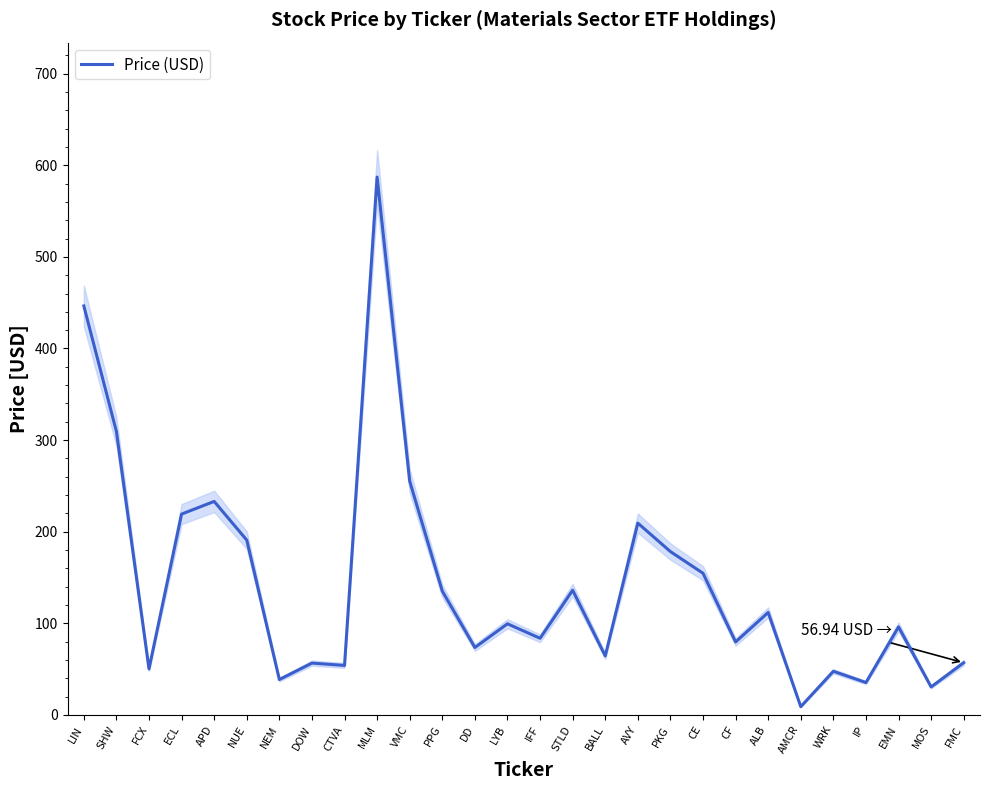

Reading right to left, list all the values displayed in this chart.

FMC=56.9	MOS=30.5	EMN=96.0	IP=35.3	WRK=47.6	AMCR=8.9	ALB=111.8	CF=79.6	CE=154.6	PKG=178.2	AVY=209.3	BALL=64.3	STLD=136.1	IFF=83.6	LYB=99.4	DD=73.5	PPG=135.1	VMC=255.1	MLM=587.1	CTVA=54.0	DOW=56.5	NEM=38.5	NUE=190.8	APD=233.0	ECL=219.2	FCX=50.2	SHW=309.4	LIN=446.4